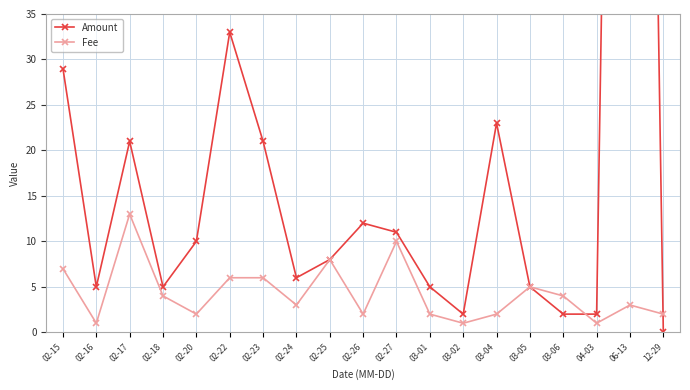

How many lines are shown in the chart?

2